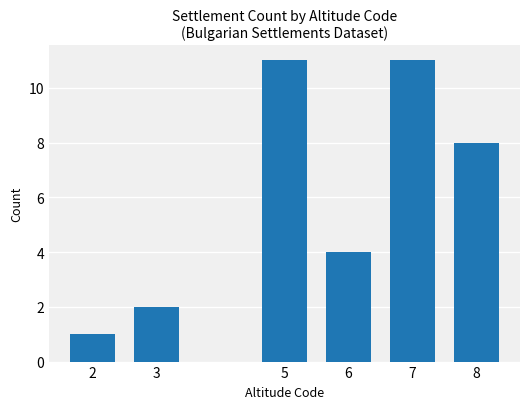

Reading left to right, extract all data points from this chart.

2=1	3=2	5=11	6=4	7=11	8=8